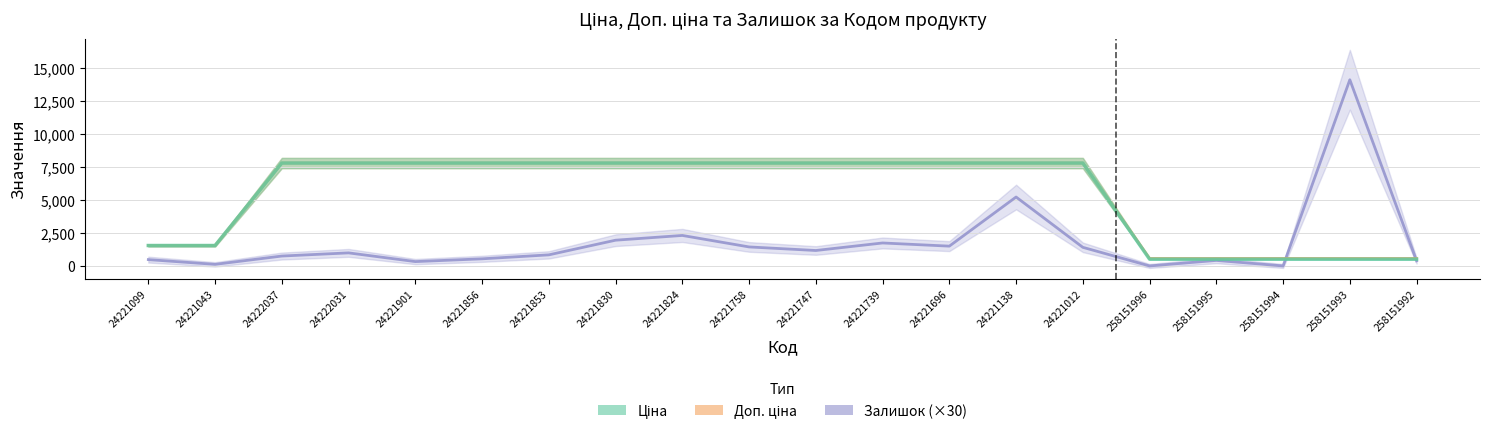

What position from the left is 24222037?

3